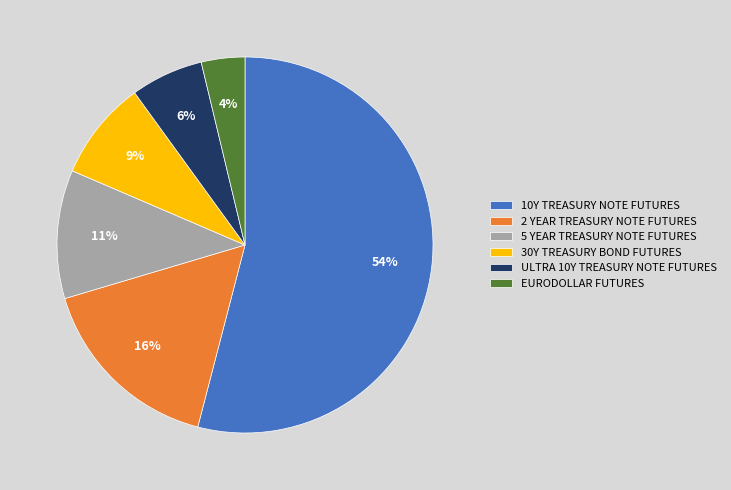

Is the sum of ULTRA 10Y TREASURY NOTE FUTURES and 30Y TREASURY BOND FUTURES greater than half?

No